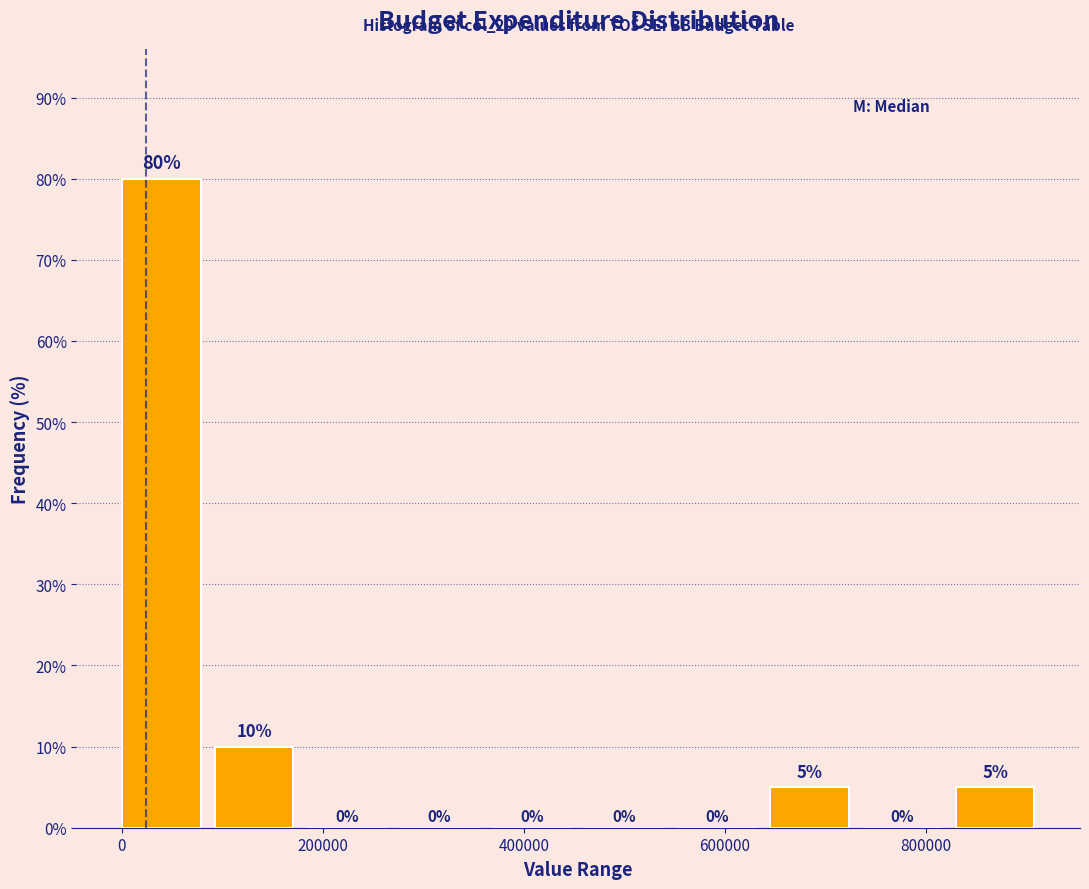

Over which range of the x-axis is the bar tallest?

0 to 100000